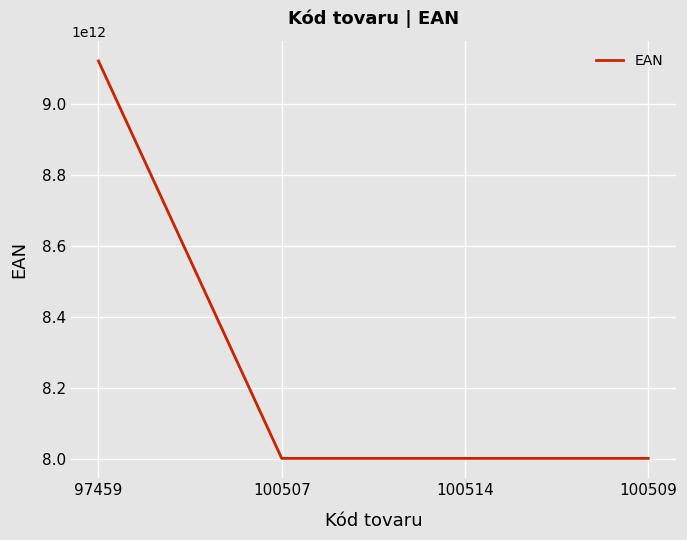

The value at 100507 is 5429222990581. True or false?

False